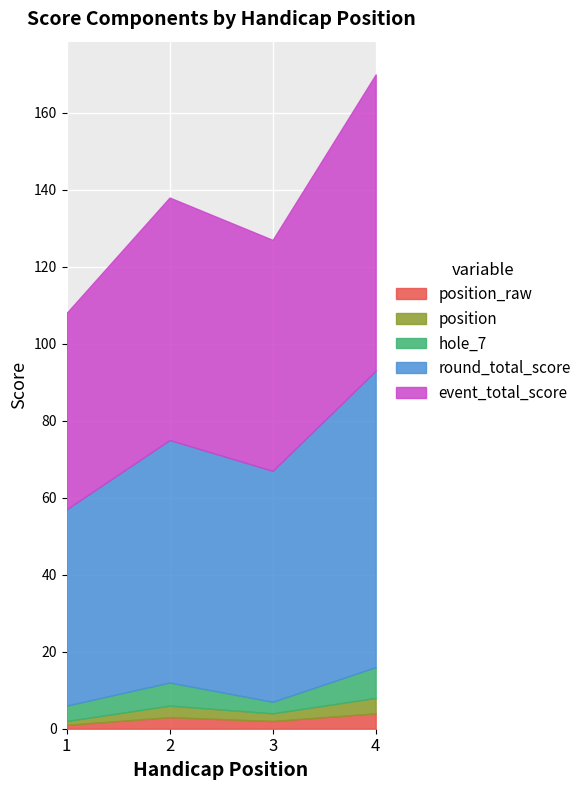

True or false: round_total_score and hole_7 intersect in this chart.

False